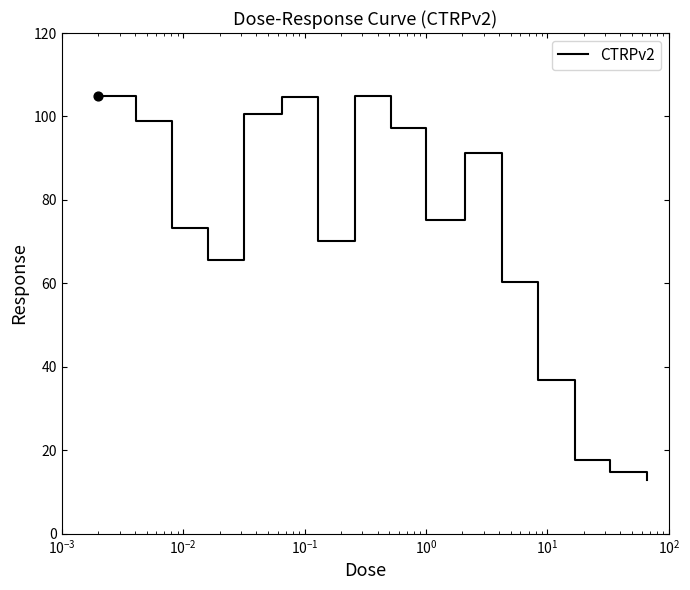

What is the minimum value shown in the chart?

12.9